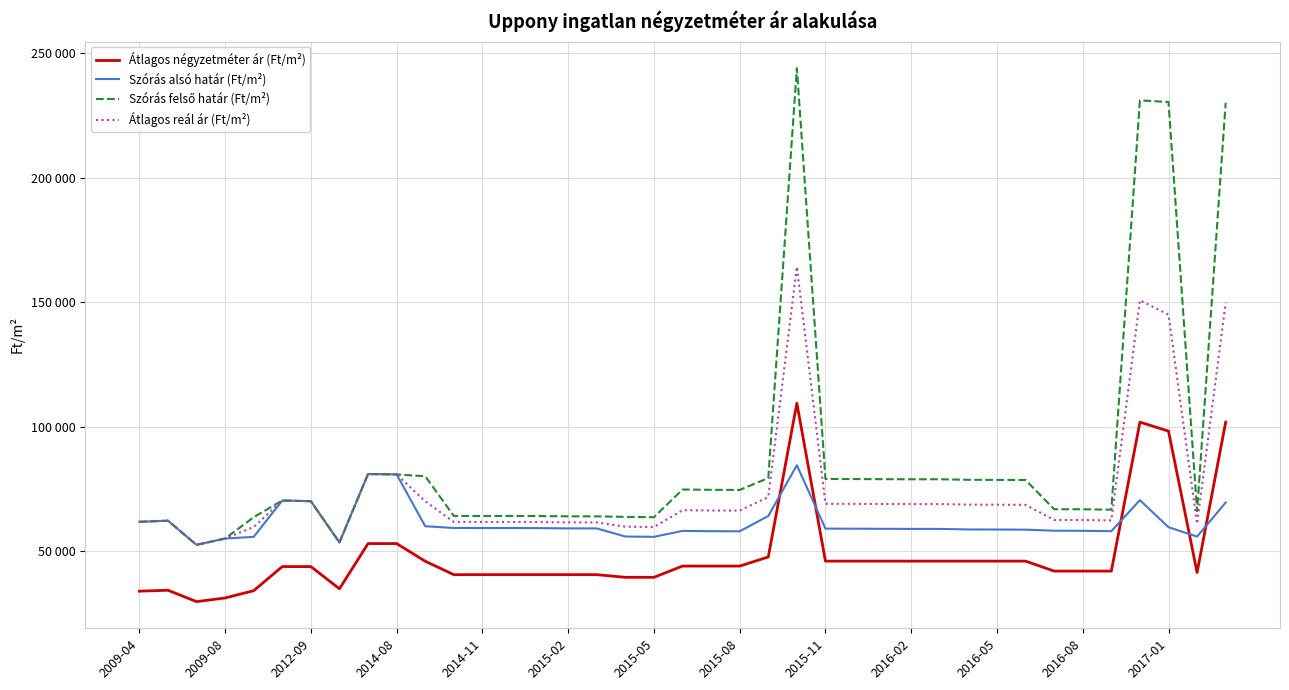

Does the chart have visible grid lines?

Yes